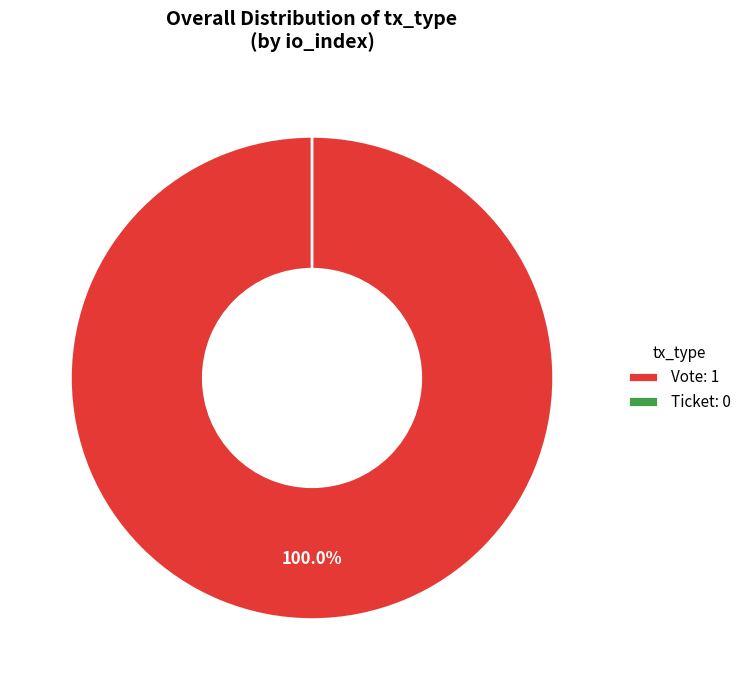

Combined, what portion of the pie is Vote and Ticket?

100.0%